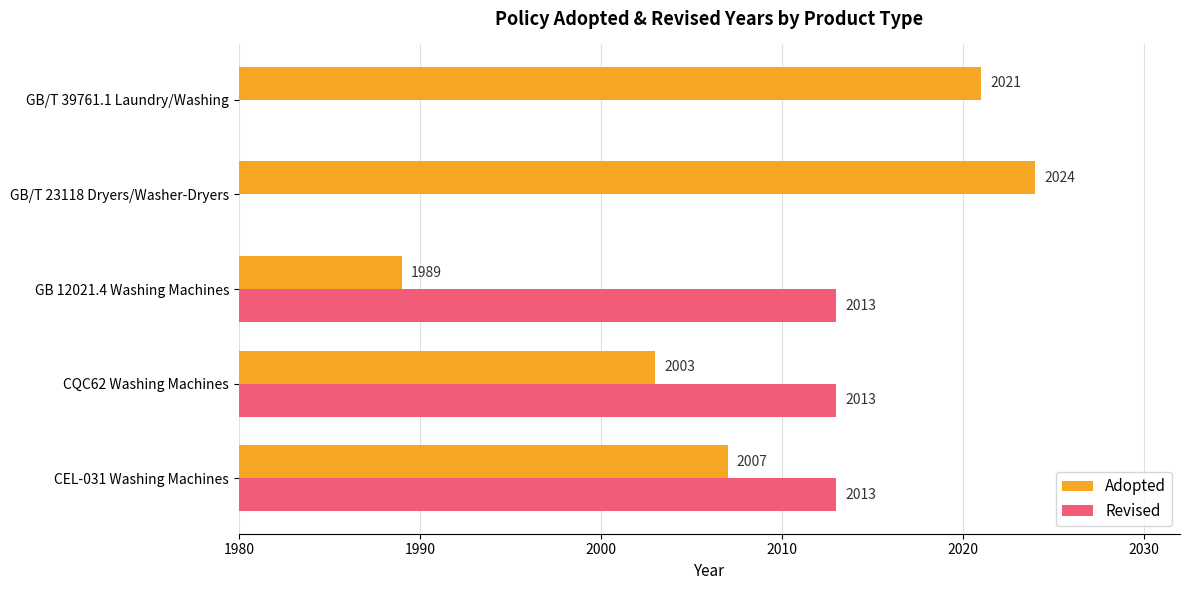

The value of Adopted at GB 12021.4 Washing Machines is 1989. True or false?

True